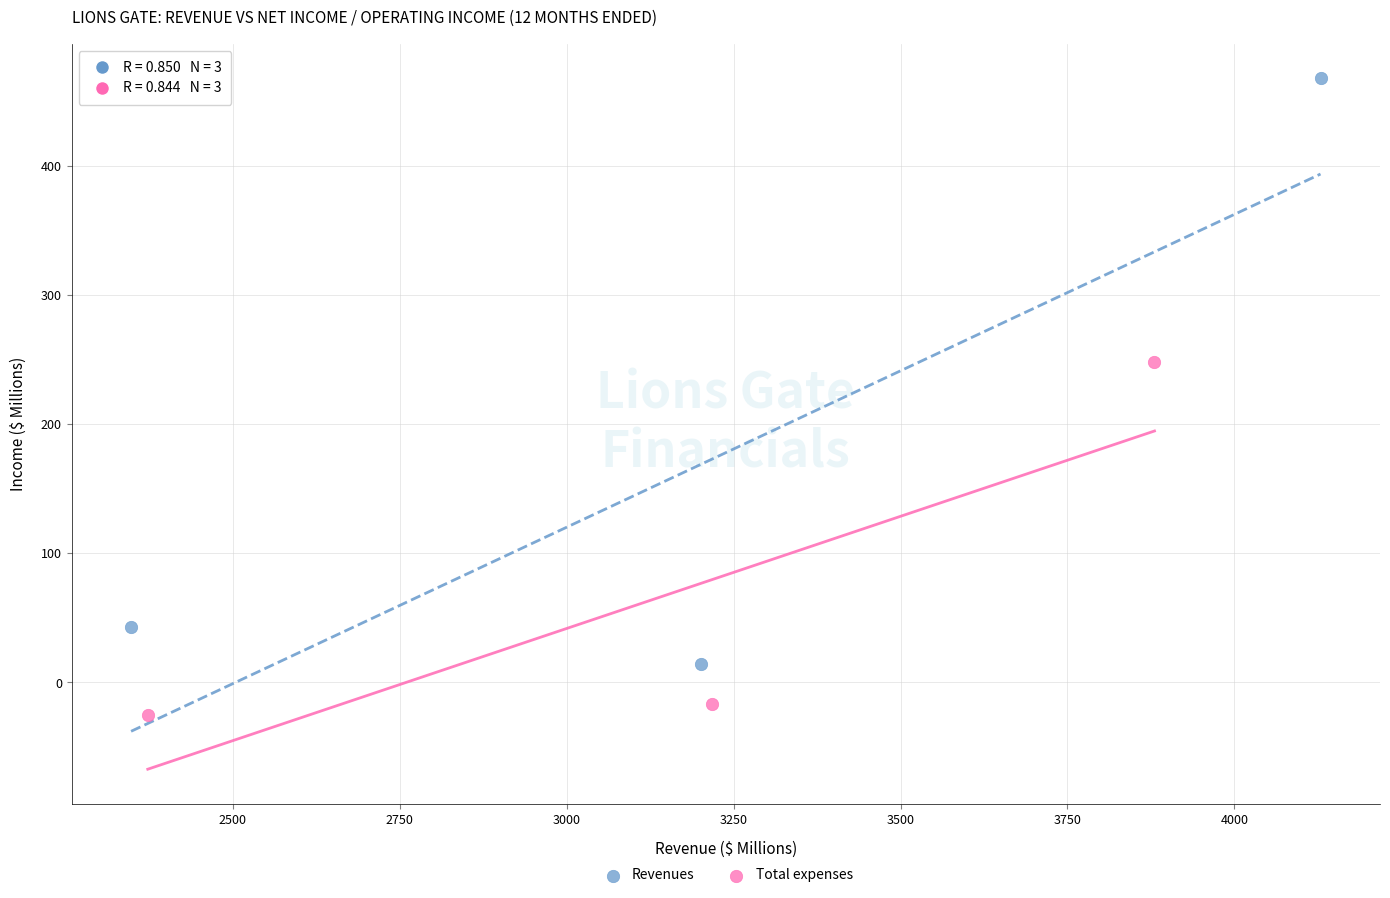

Which series reaches the minimum Y coordinate?

Total expenses